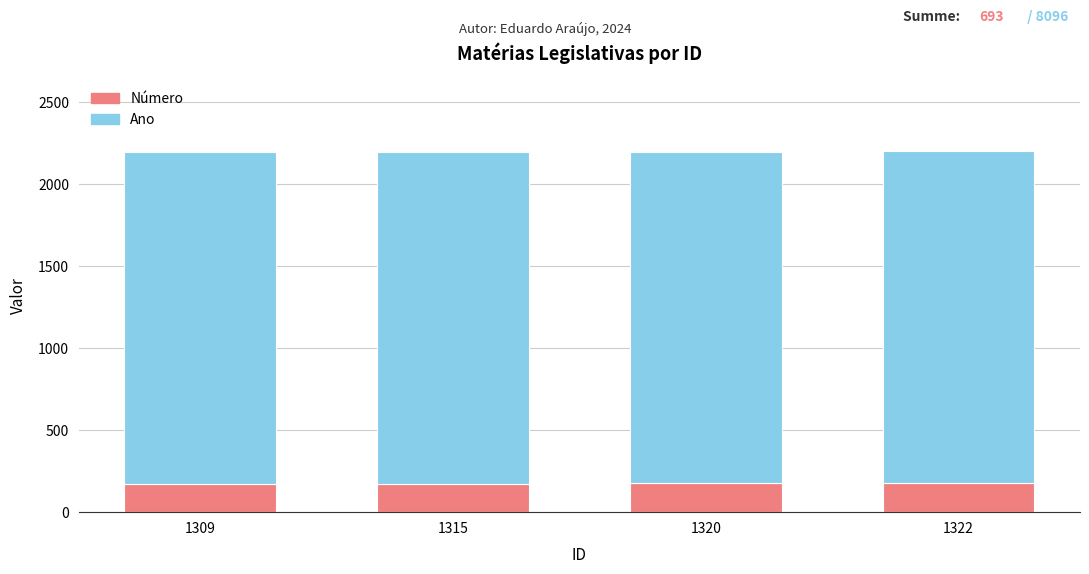

What is the total value across all series at 1322?

2201